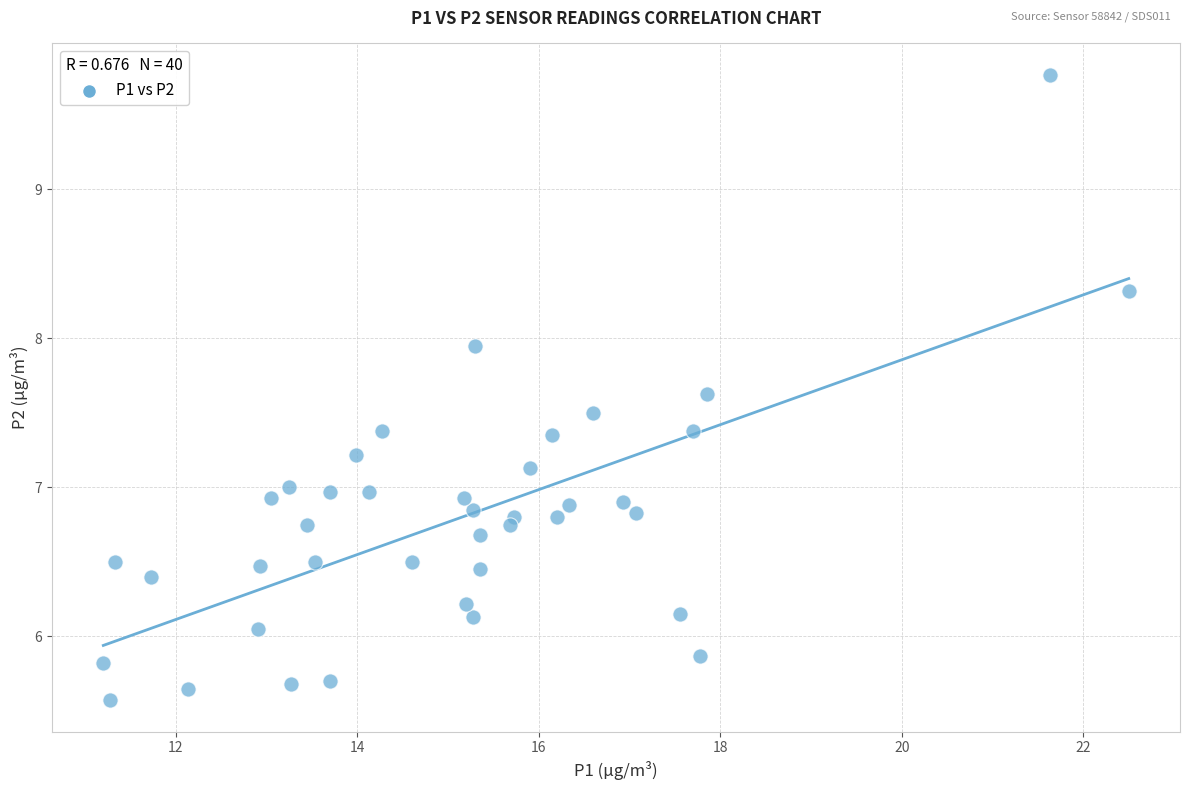

What is the range of X values (max minus min)?

11.3